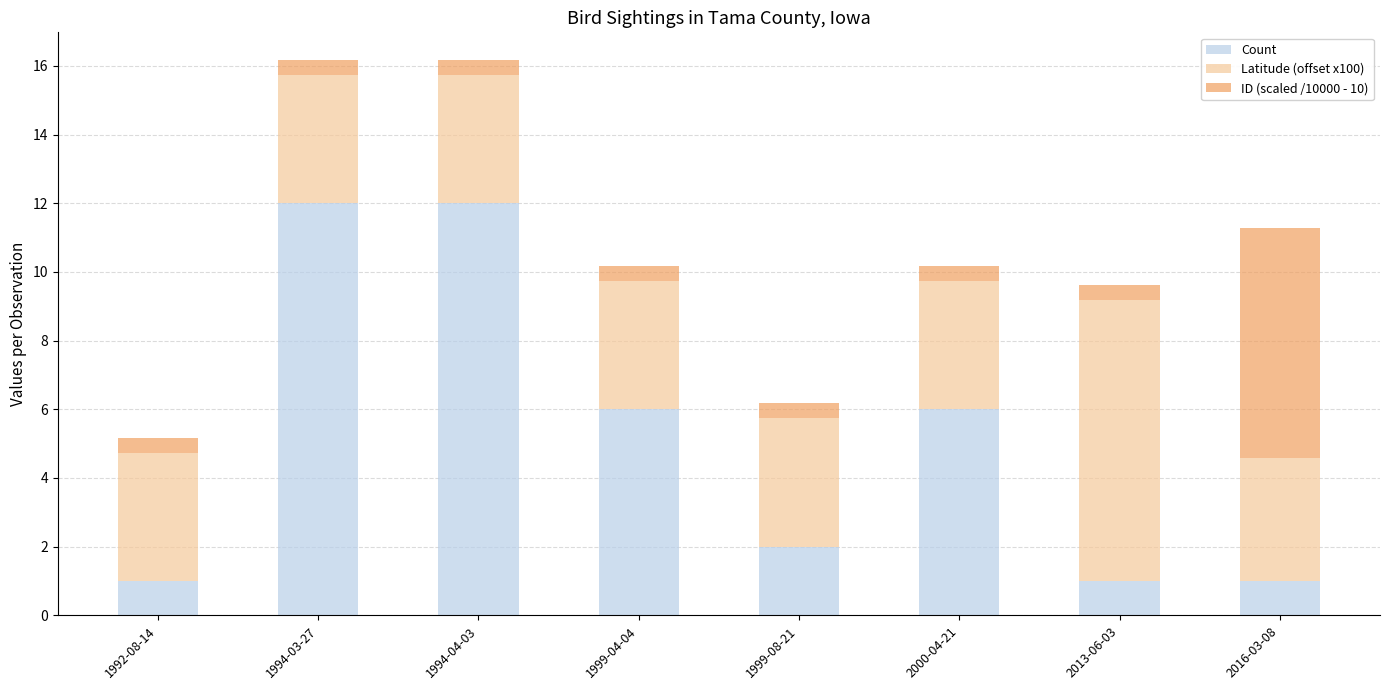

What is the maximum value for Count?

12.0